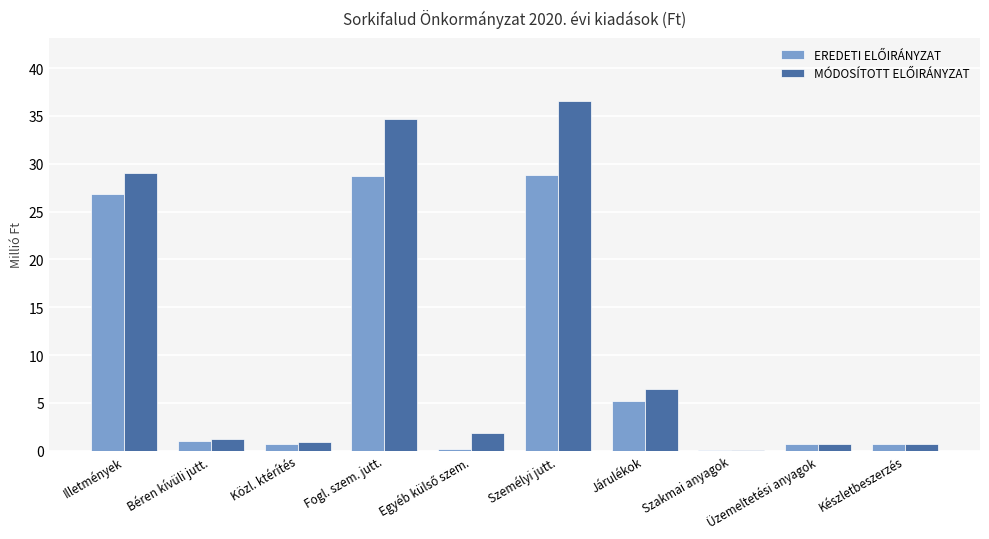

What is the maximum value shown in the chart?

36.6